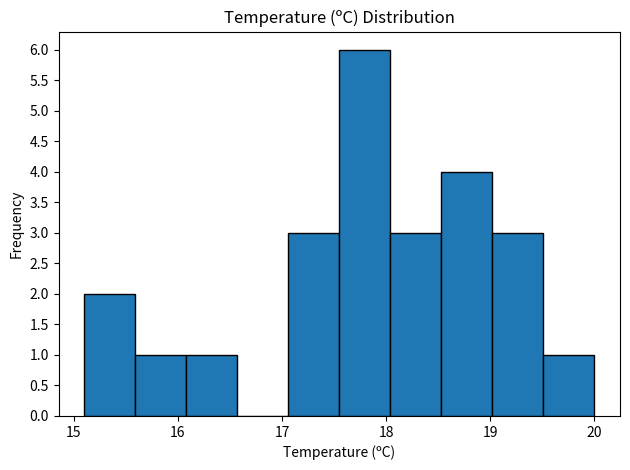

Reading left to right, list every bar in this chart as the range it spans on the x-axis followed by its height. Neither the bar edges nor the heights are printed on the chart, so give them approximately, as read against the axes.

15.10 to 15.59: 2
15.59 to 16.08: 1
16.08 to 16.57: 1
16.57 to 17.06: 0
17.06 to 17.55: 3
17.55 to 18.04: 6
18.04 to 18.53: 3
18.53 to 19.02: 4
19.02 to 19.51: 3
19.51 to 20.00: 1